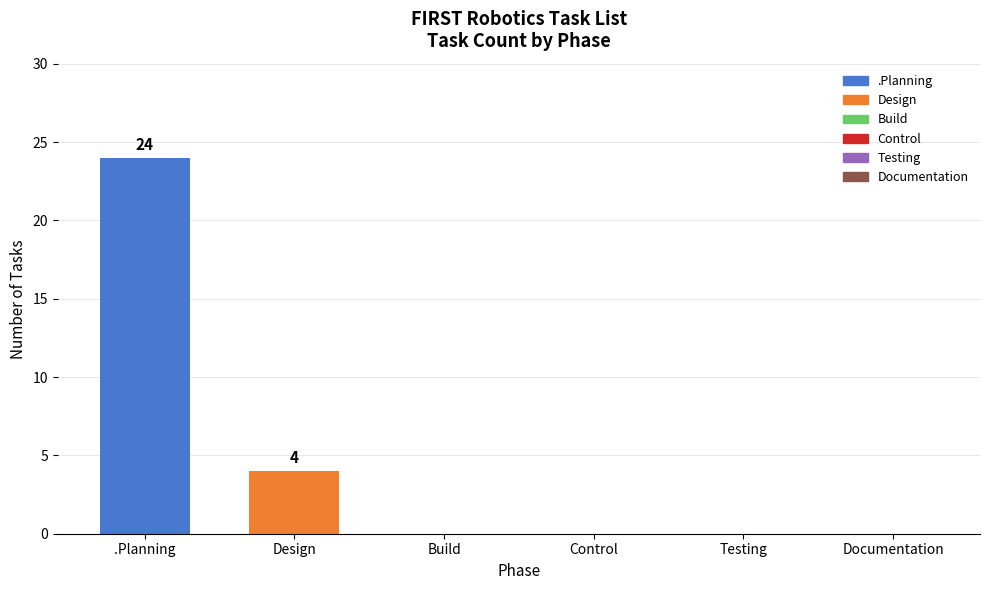

What is the change in value from Design to Testing?

-4